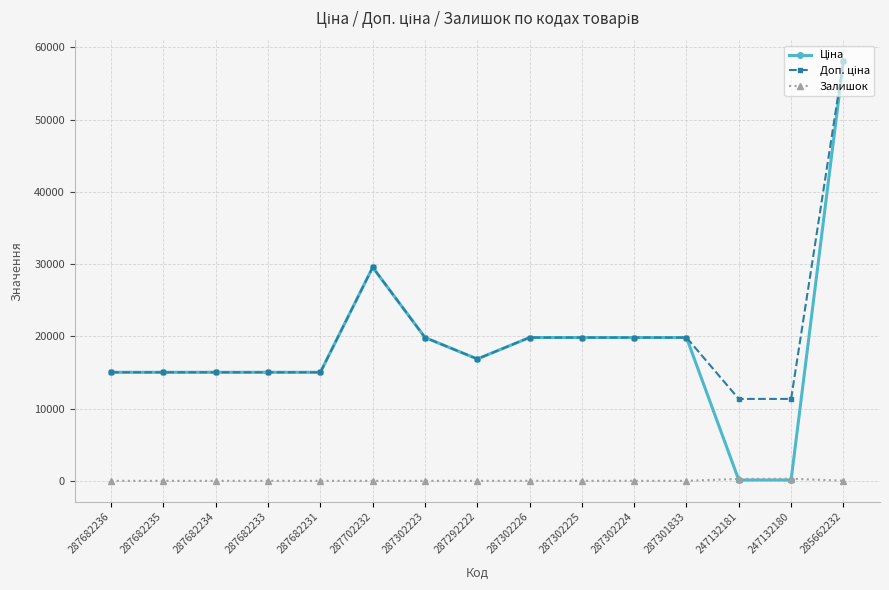

At which category is the sum across all series the highest?

285662232